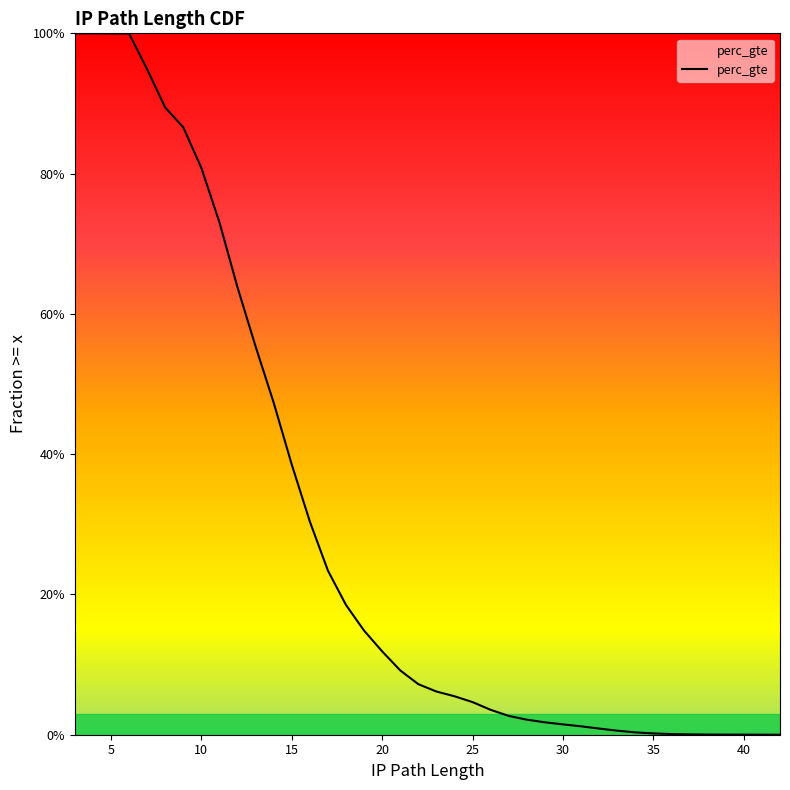

How many series are shown in this chart?

1